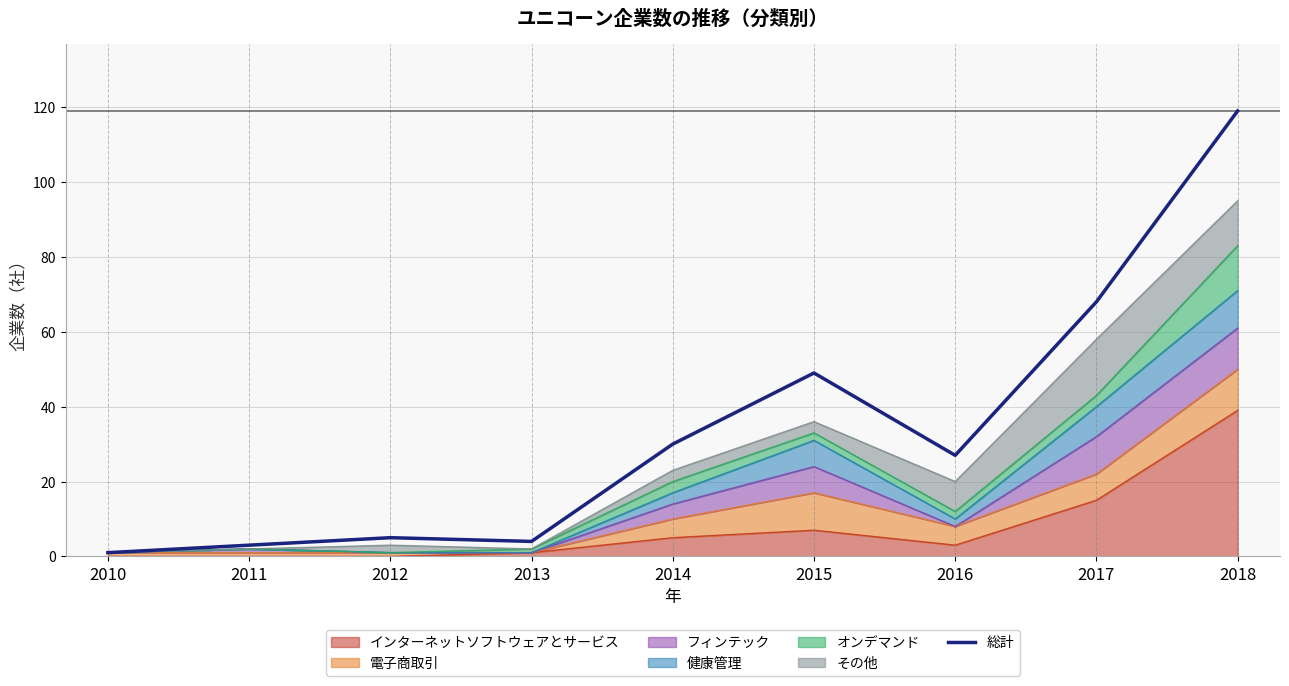

Which category has the highest value across all series?

2018